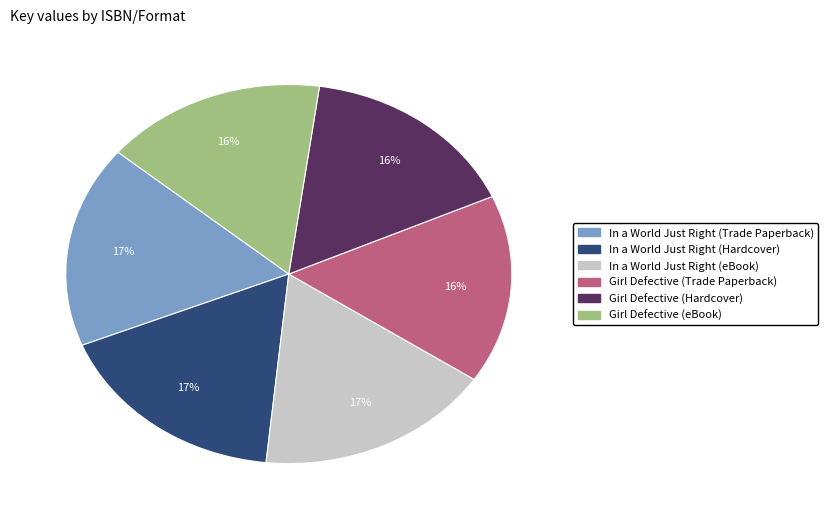

Count the number of slices in the pie.

6